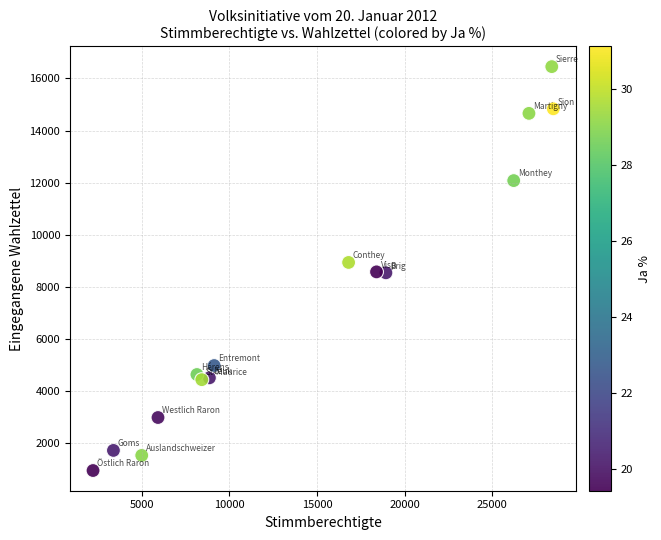

What is the range of Y values (max minus min)?

15505